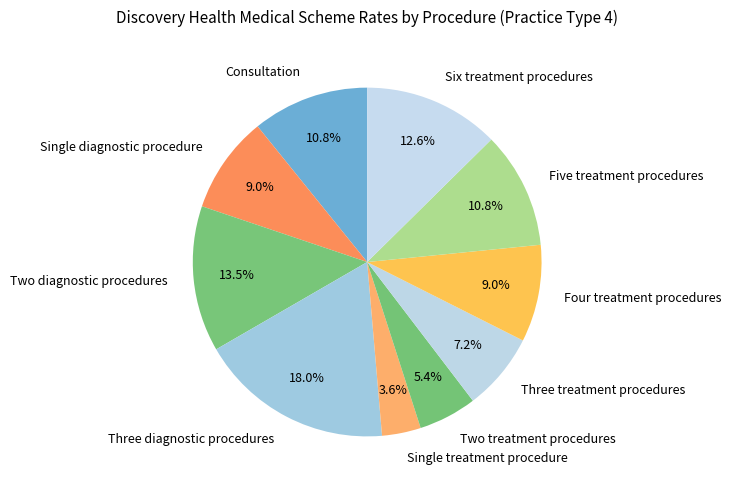

To the nearest percent, what is the difference between the largest and smallest slice percentages?

14%